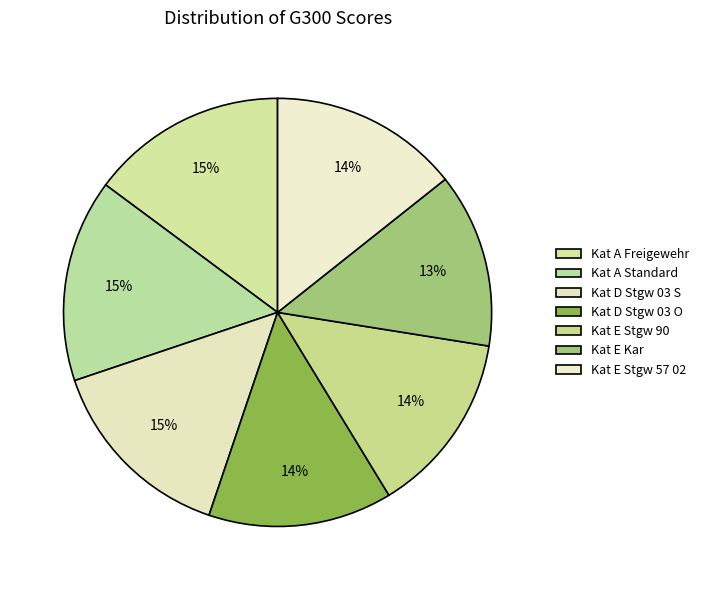

The Kat D Stgw 03 S slice represents 25% of the pie. True or false?

False